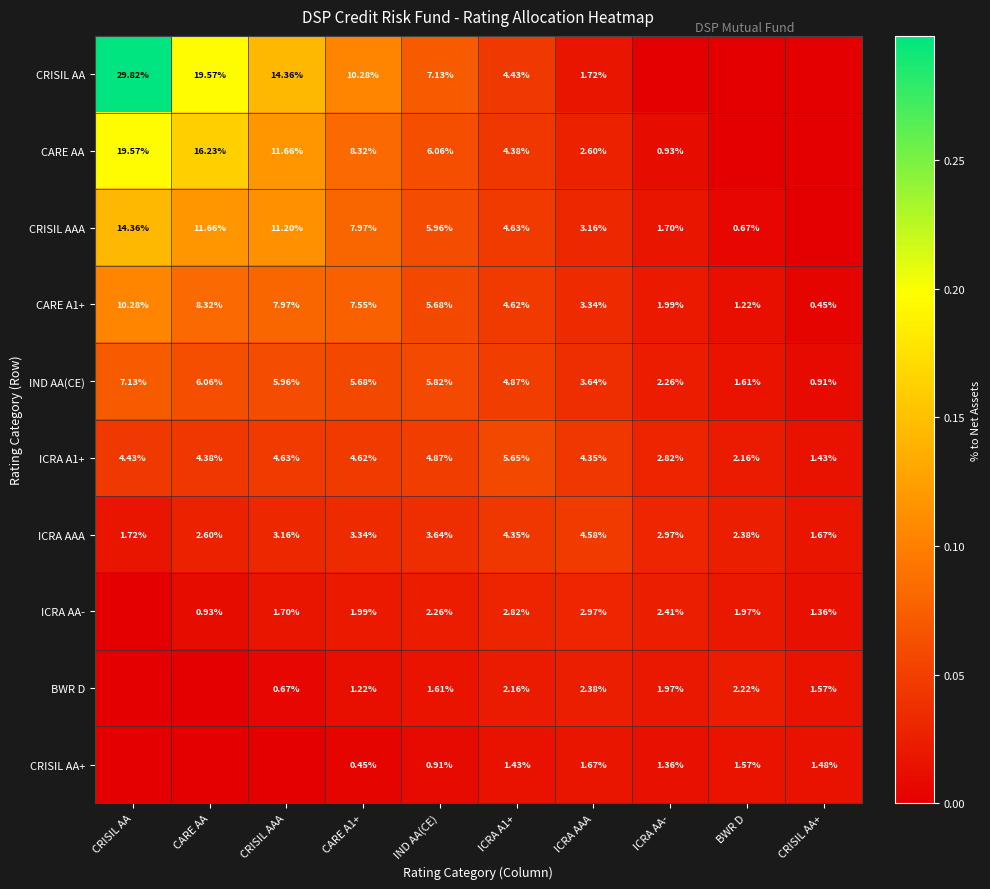

Is the value of CRISIL AAA at IND AA(CE) greater than the value of CARE A1+ at CRISIL AA+?

Yes